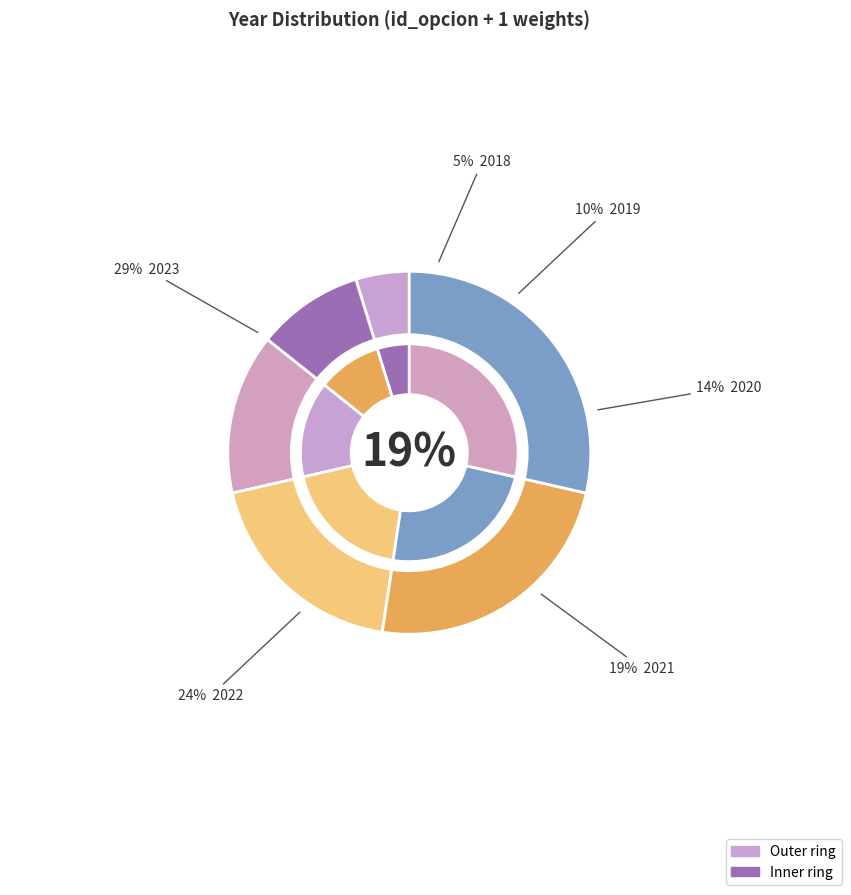

Does 2022 account for over 50% of the chart?

No